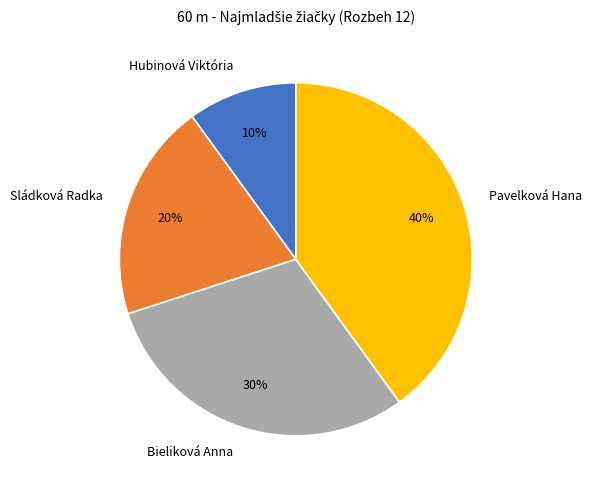

How many segments does this pie chart have?

4